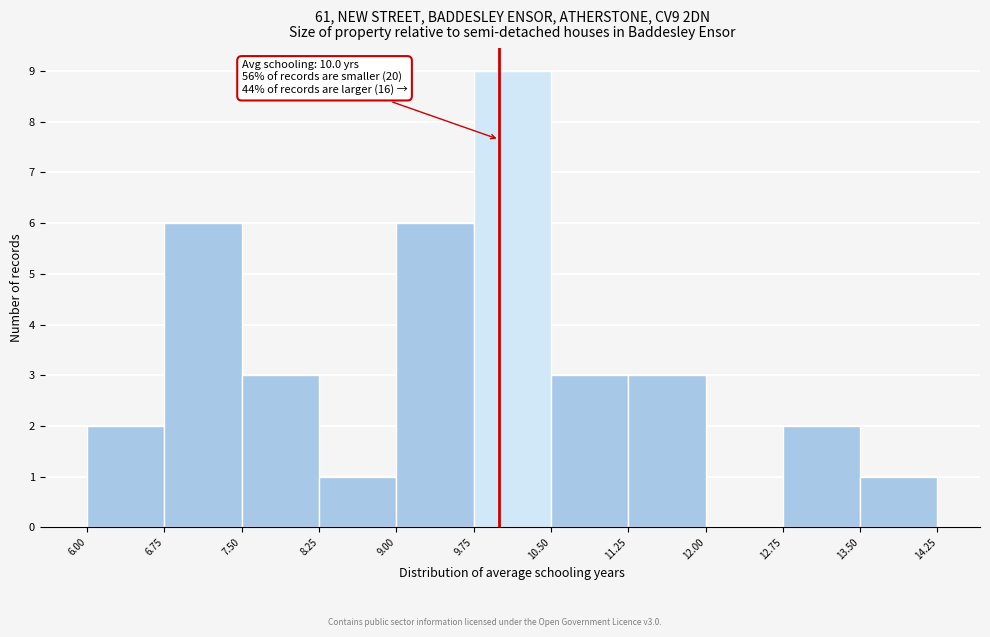

Over which range of the x-axis is the bar tallest?

9.75 to 10.50